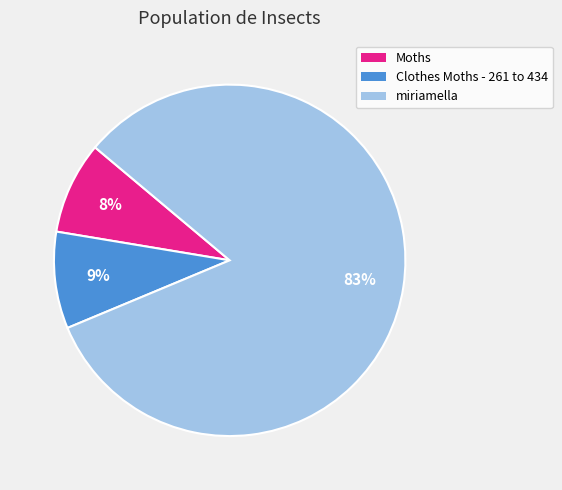

Count the number of slices in the pie.

3